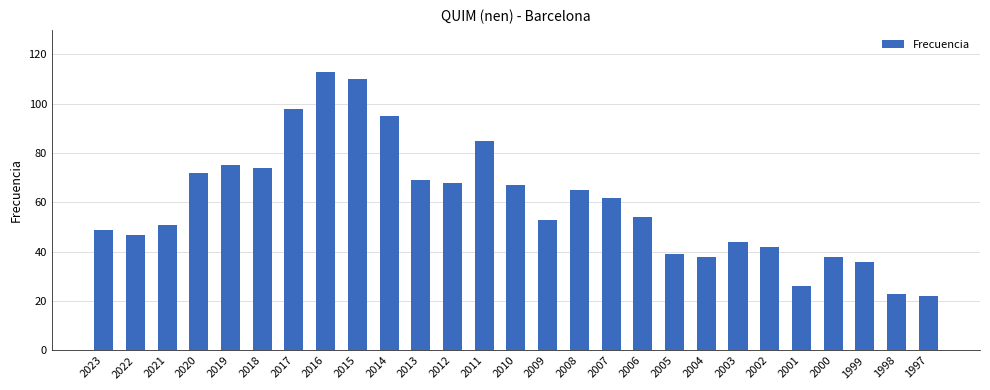

Approximately how many times larger is the value at 2015 compared to 2001?

4.2